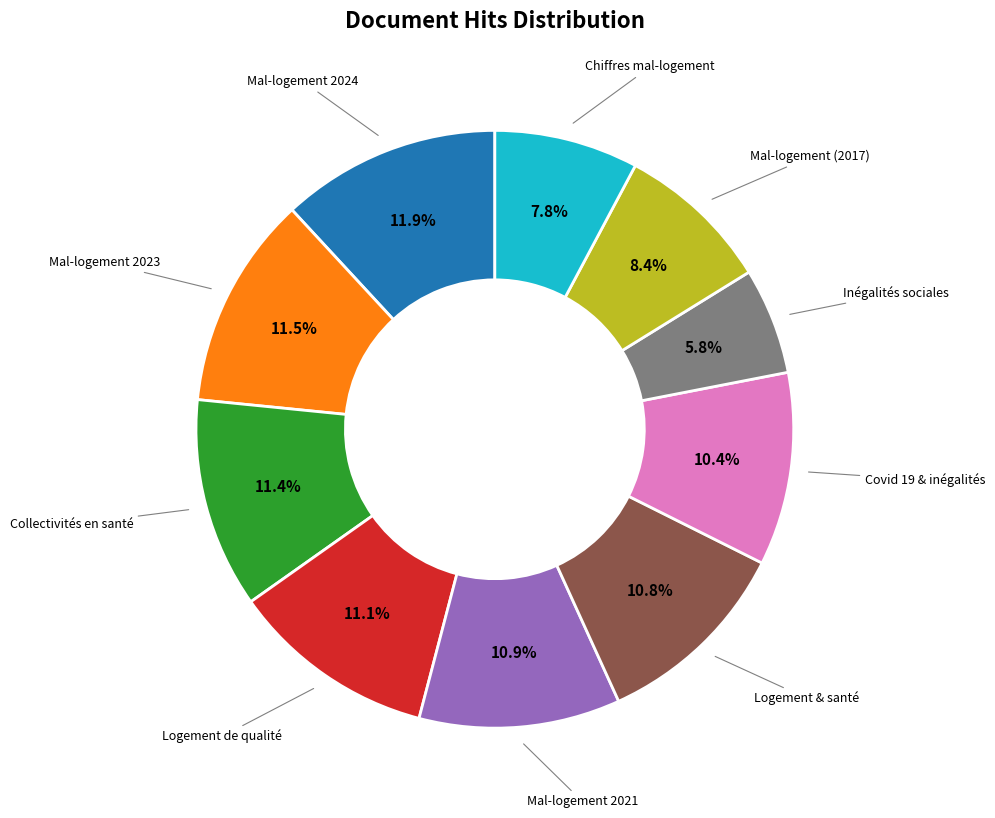

Do Mal-logement (2017) and Mal-logement 2021 together represent more than half of the pie?

No